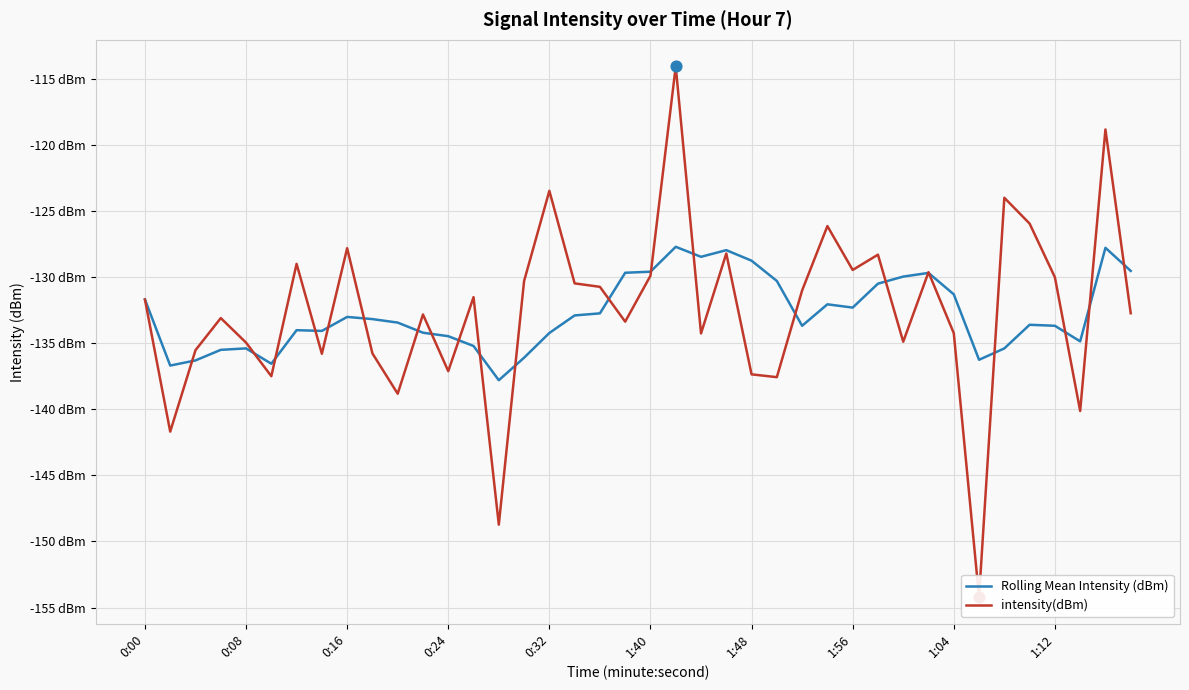

Which series has the largest Y range (max minus min)?

intensity(dBm)